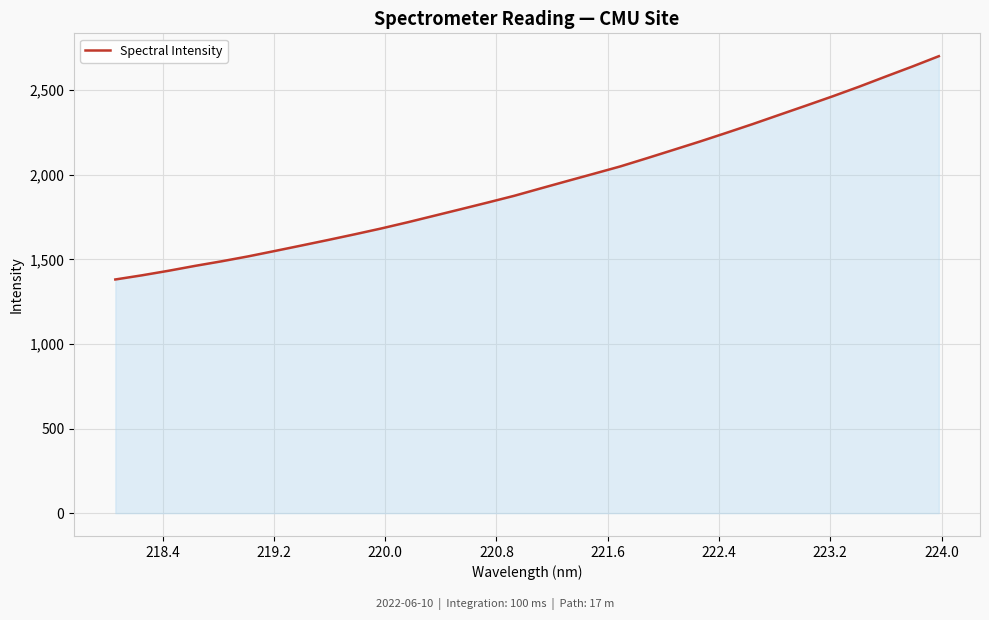

What is the greatest value displayed?

2701.0